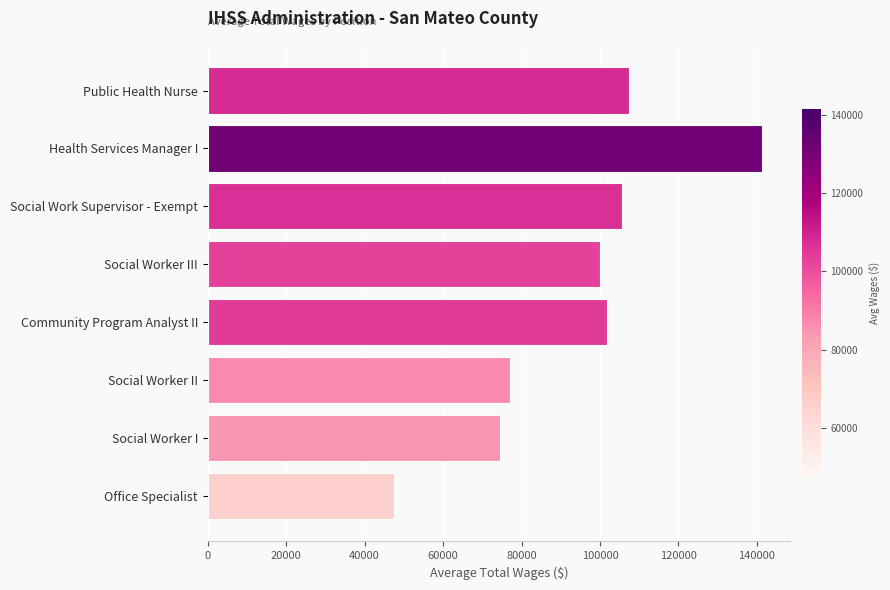

Approximately how many times larger is the value at Social Worker III compared to Social Worker I?

1.3